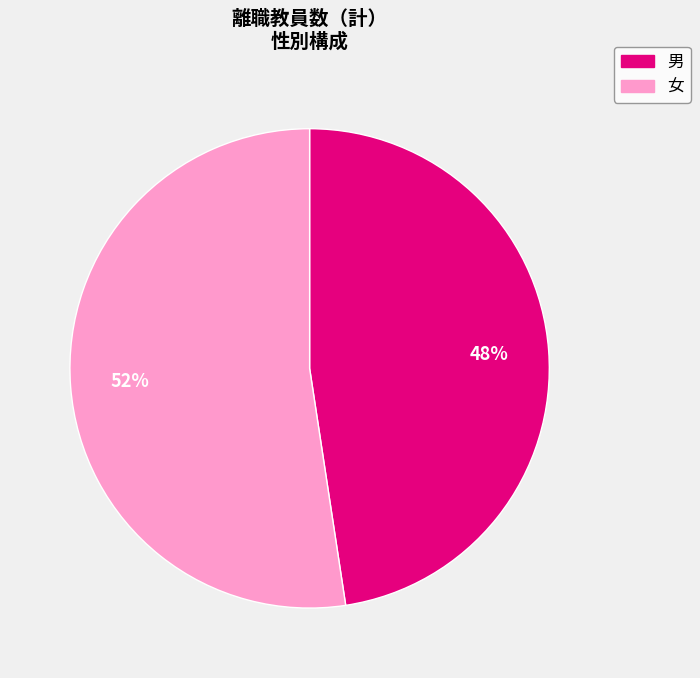

Does 男 represent more than half of the total?

No